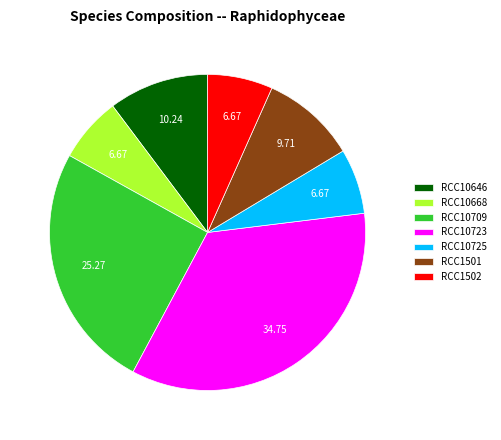

Which slice is the largest?

RCC10723